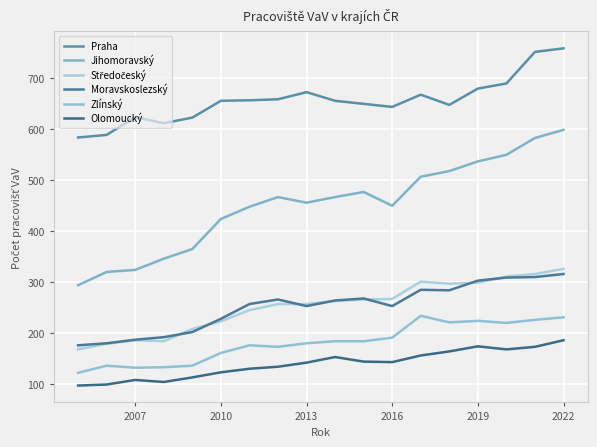

At how many categories does at least one series exceed 158?

18